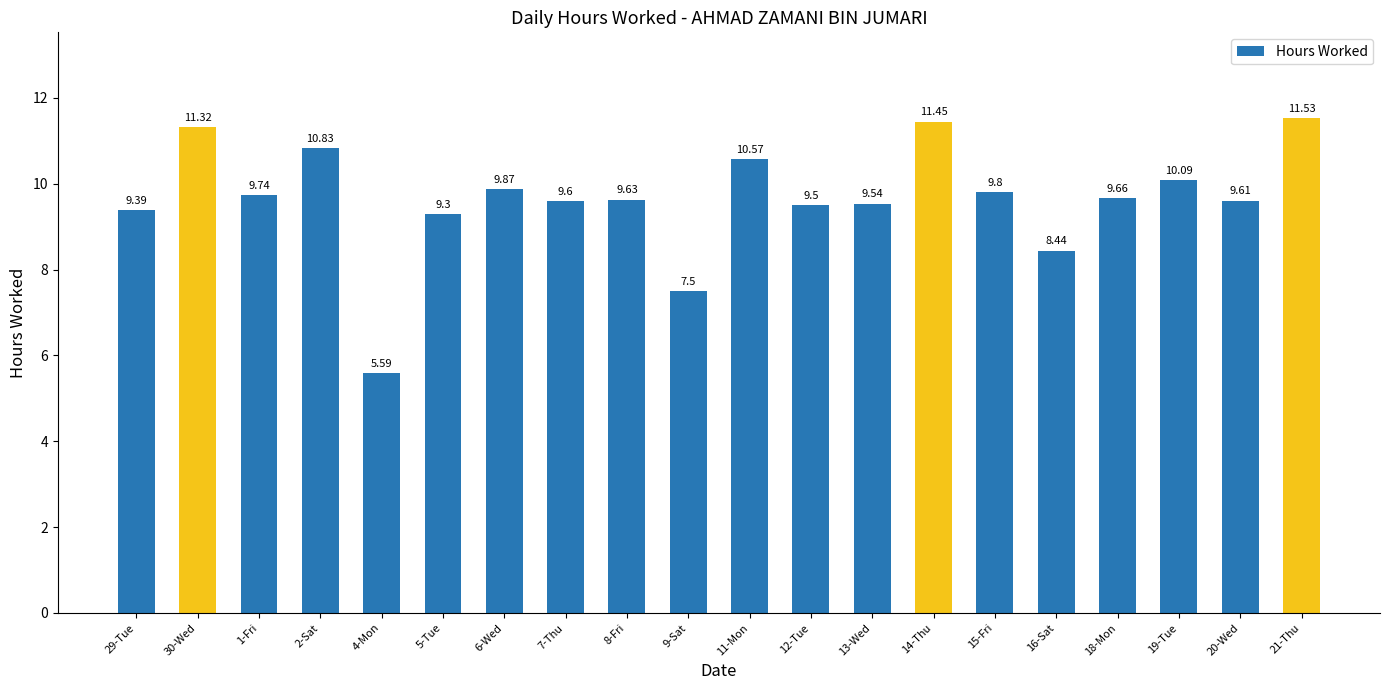

What is the maximum value shown in the chart?

11.5